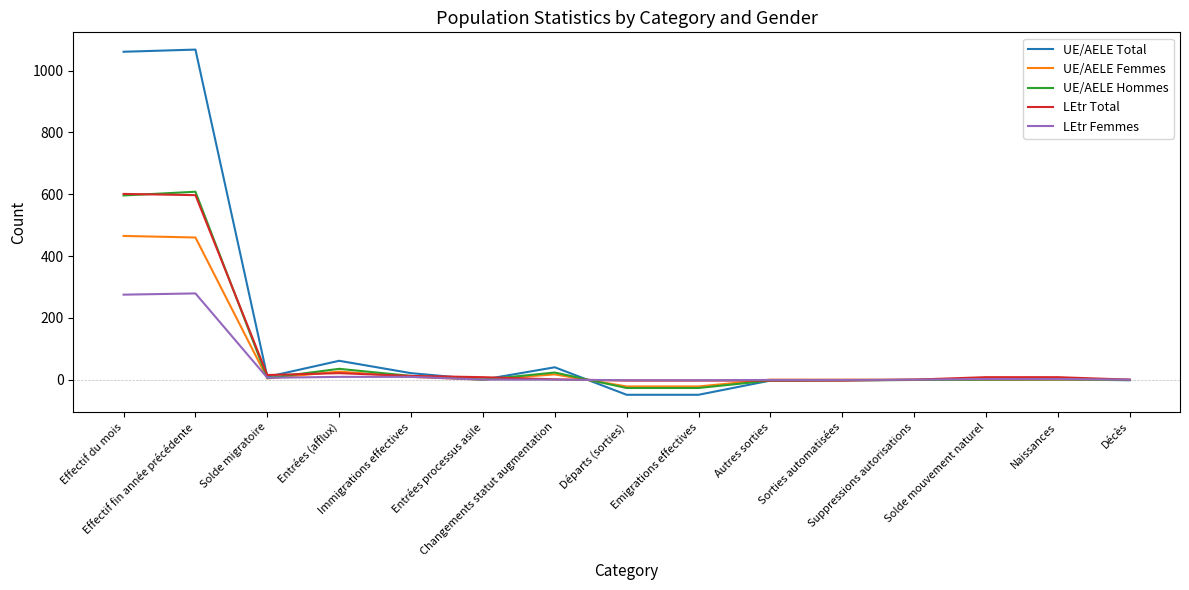

True or false: LEtr Total and UE/AELE Hommes cross at least once.

True